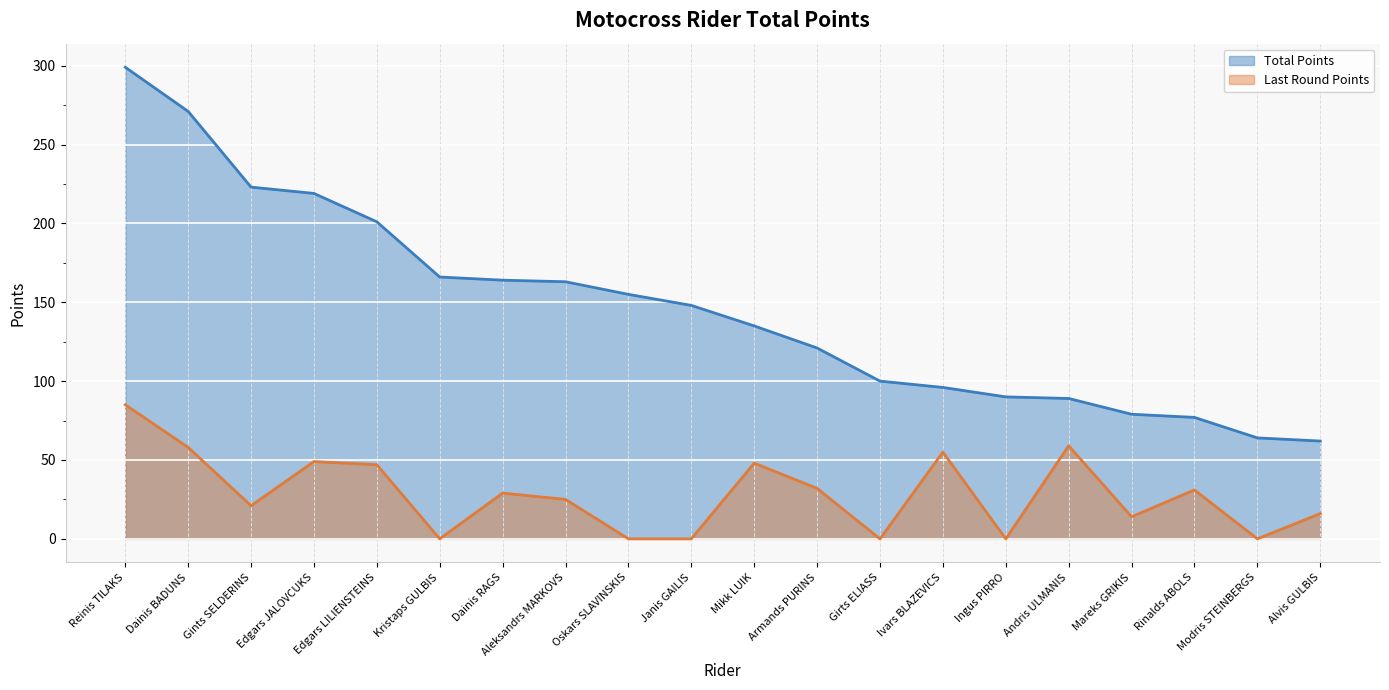

What are all the series names shown in the legend?

Total Points, Last Round Points